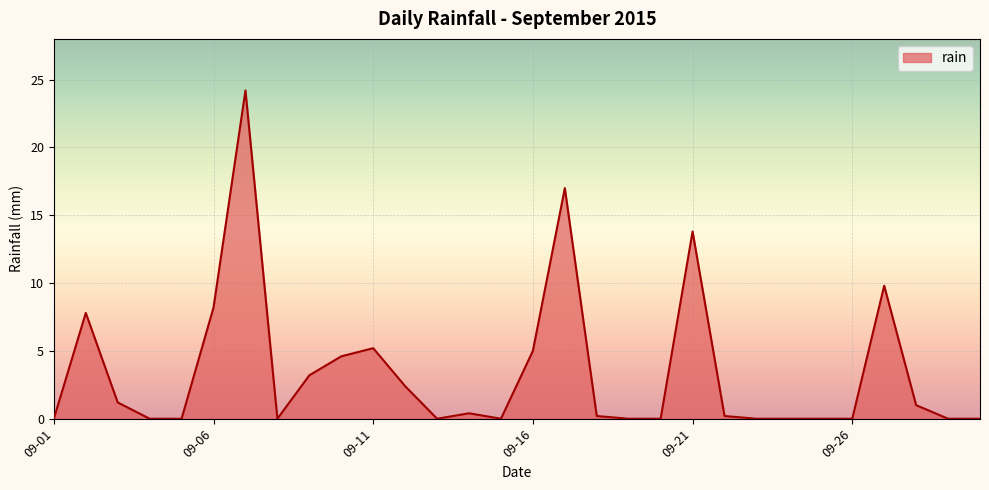

What is the maximum value shown in the chart?

24.2